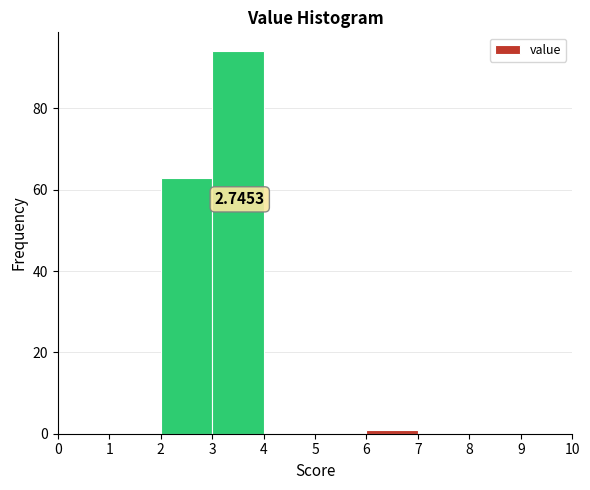

Which range on the x-axis has the tallest bar?

3 to 4